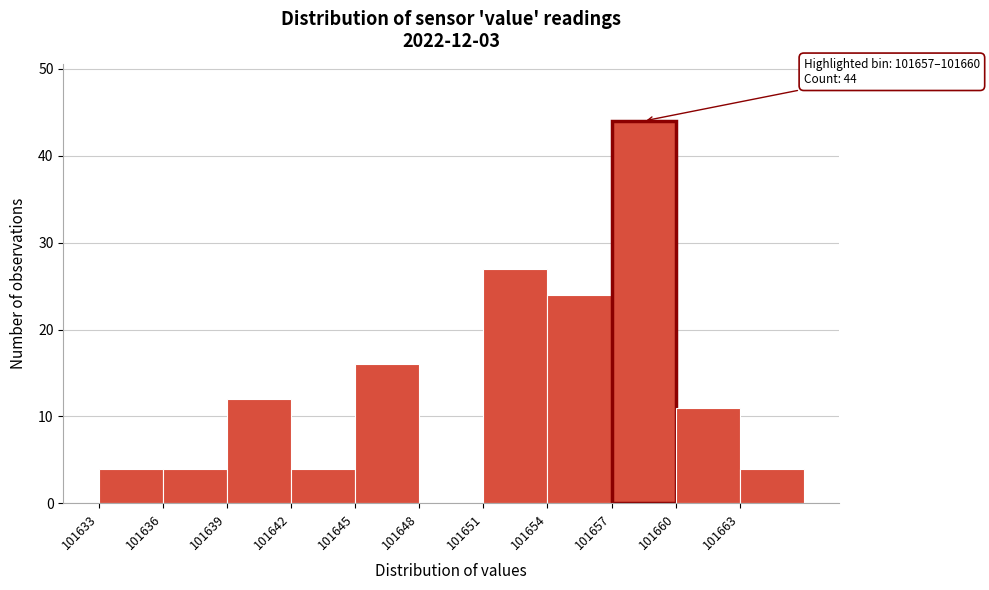

Reading right to left, extract all data points from this chart.

101663=4	101660=11	101657=44	101654=24	101651=27	101648=0	101645=16	101642=4	101639=12	101636=4	101633=4